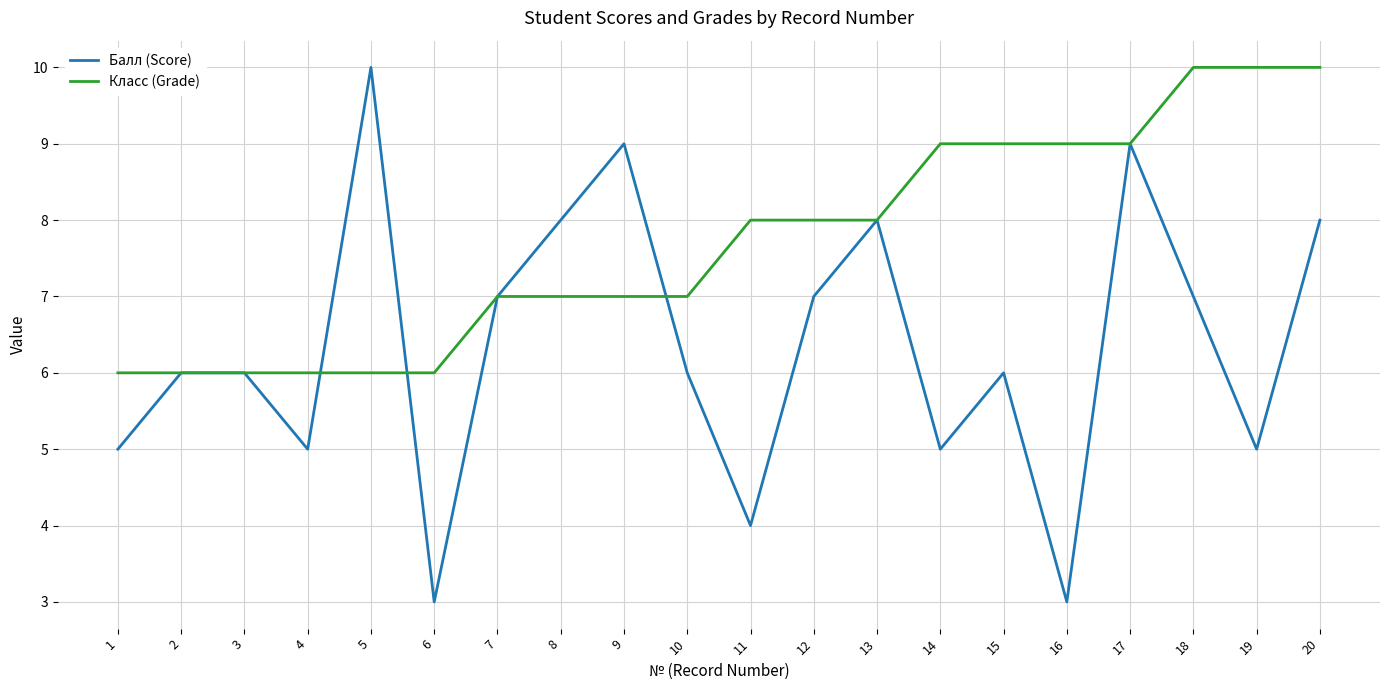

What is the total value across all series at 10?

13